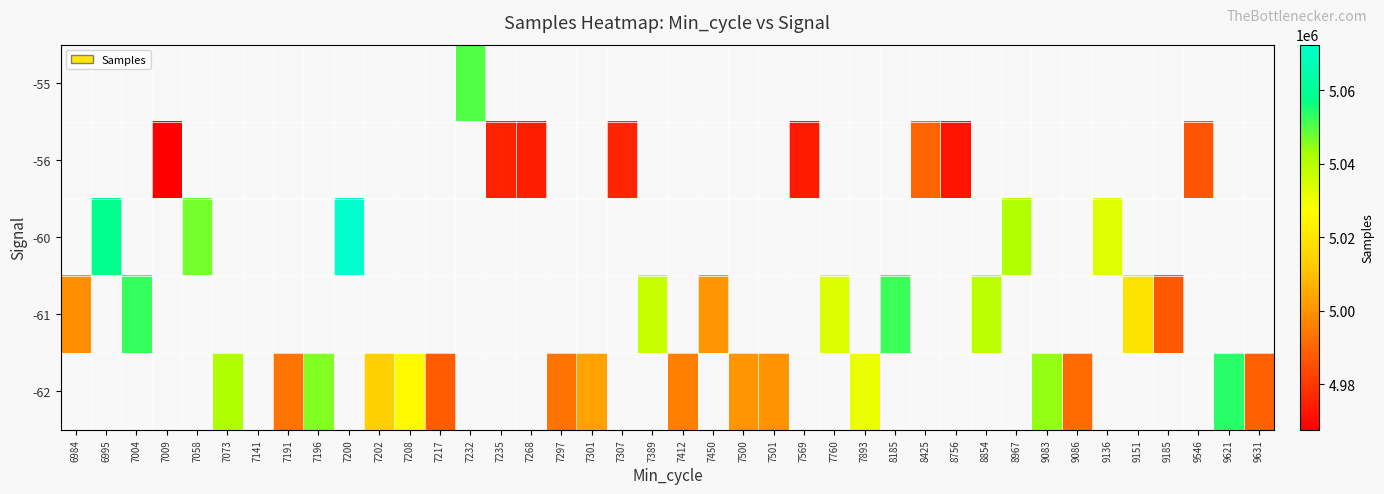

Where does the -56 series first go above 4973328?

7235